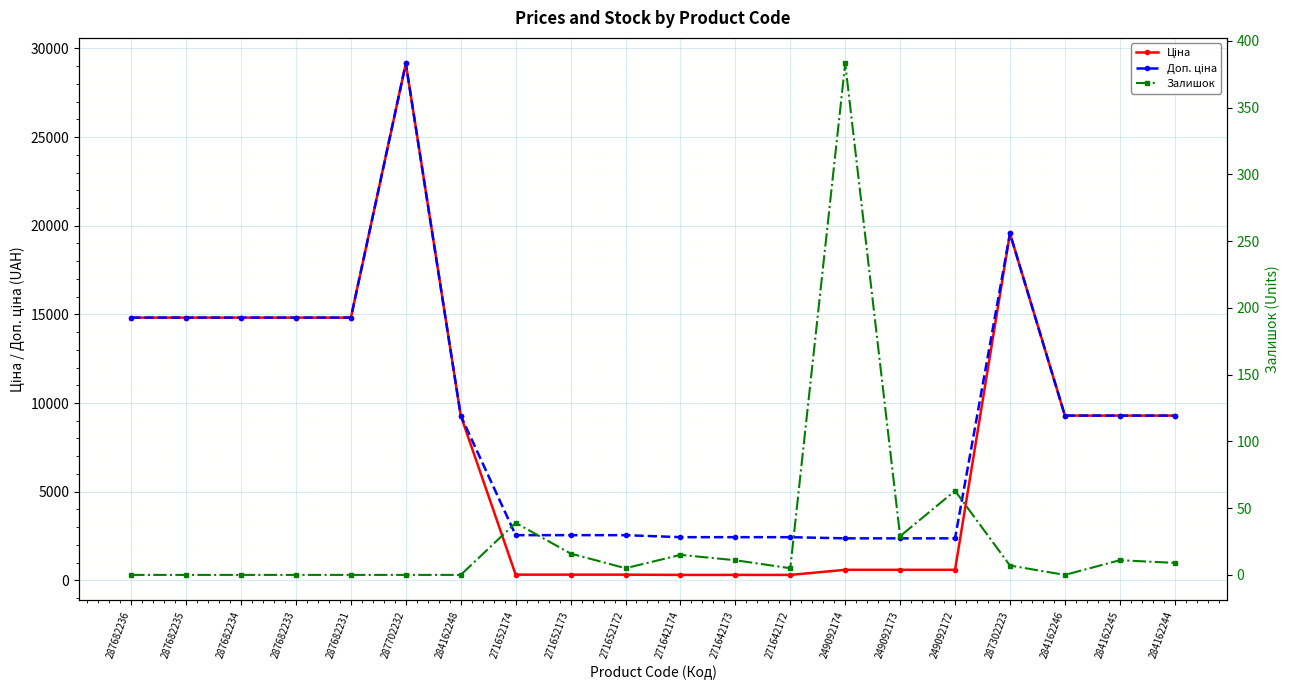

True or false: Ціна and Залишок intersect in this chart.

False